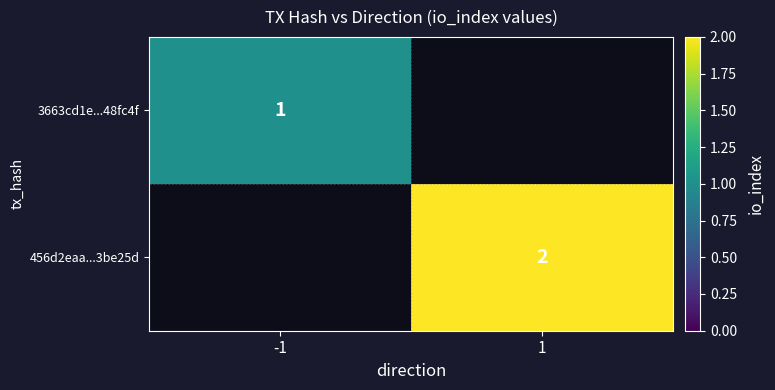

True or false: 3663cd1e...48fc4f has a value of 1 at -1.

True